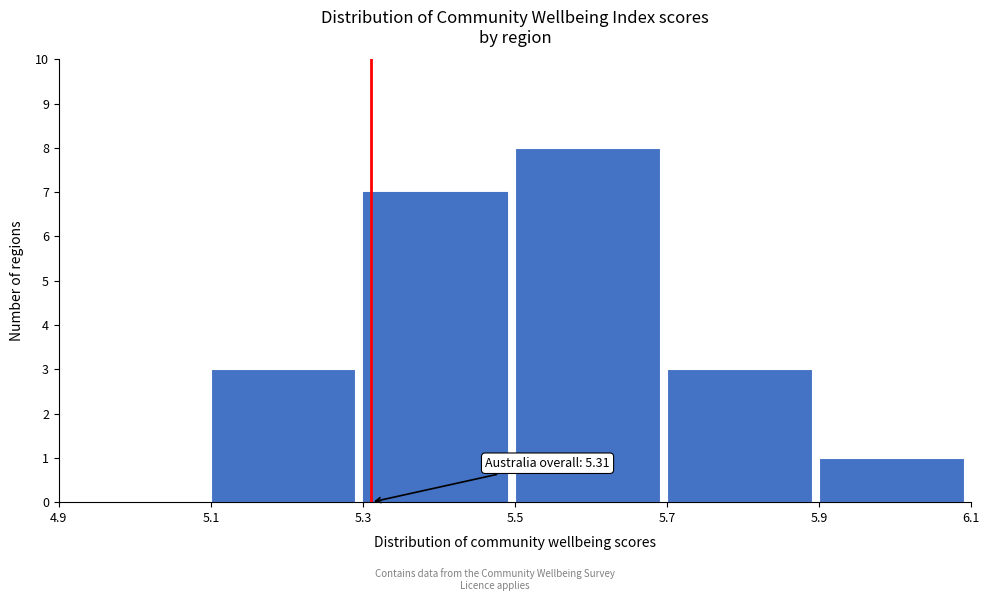

Which range on the x-axis has the tallest bar?

5.5 to 5.7